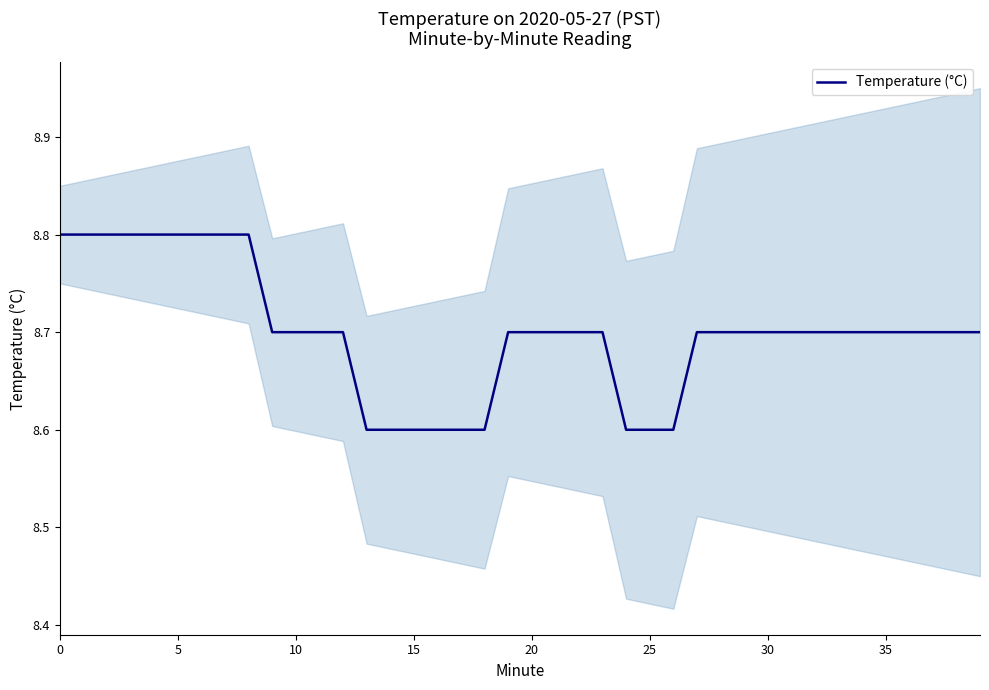

Reading left to right, transcribe all the data shown in this chart.

8.8	8.8	8.8	8.8	8.8	8.8	8.8	8.8	8.8	8.7	8.7	8.7	8.7	8.6	8.6	8.6	8.6	8.6	8.6	8.7	8.7	8.7	8.7	8.7	8.6	8.6	8.6	8.7	8.7	8.7	8.7	8.7	8.7	8.7	8.7	8.7	8.7	8.7	8.7	8.7